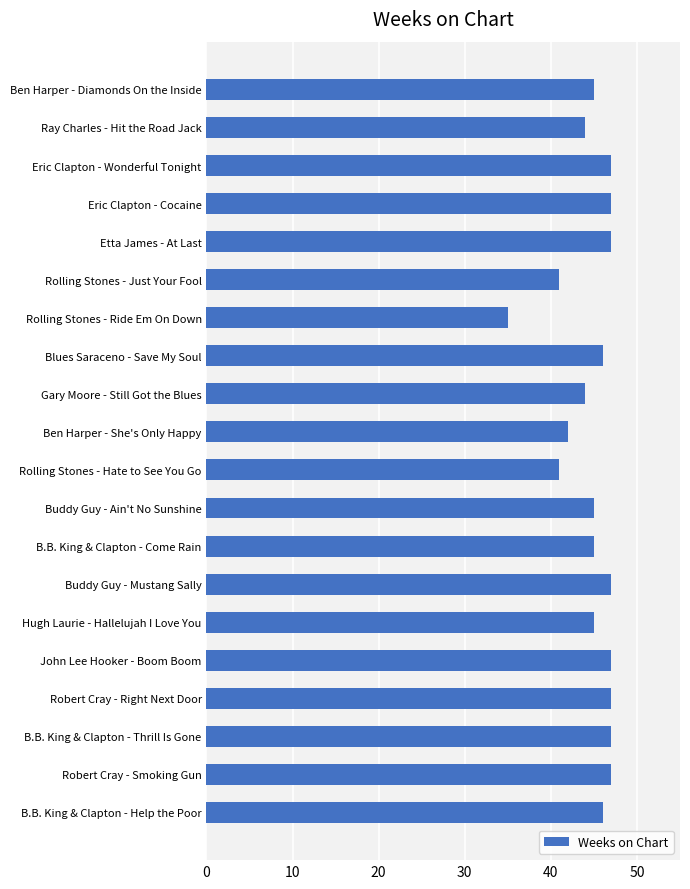

Read the value at Ben Harper - Diamonds On the Inside, to the nearest 5.

45